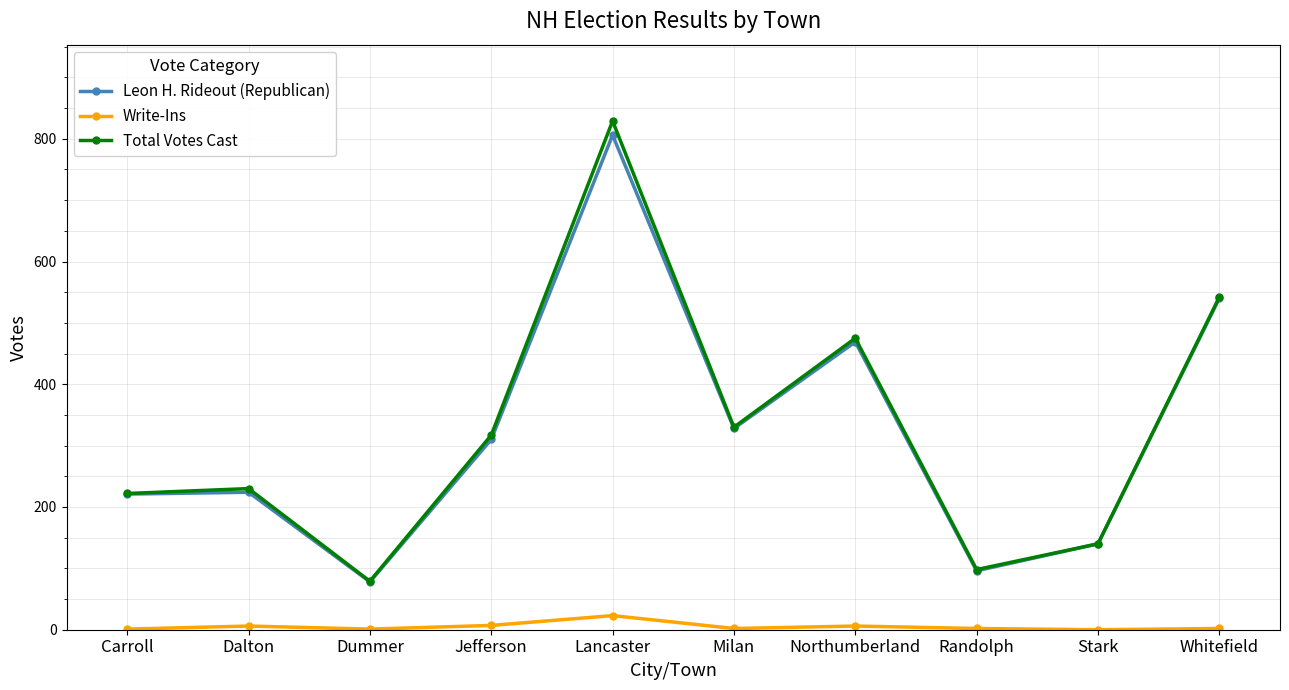

The Total Votes Cast series shows 359 at Dalton. True or false?

False